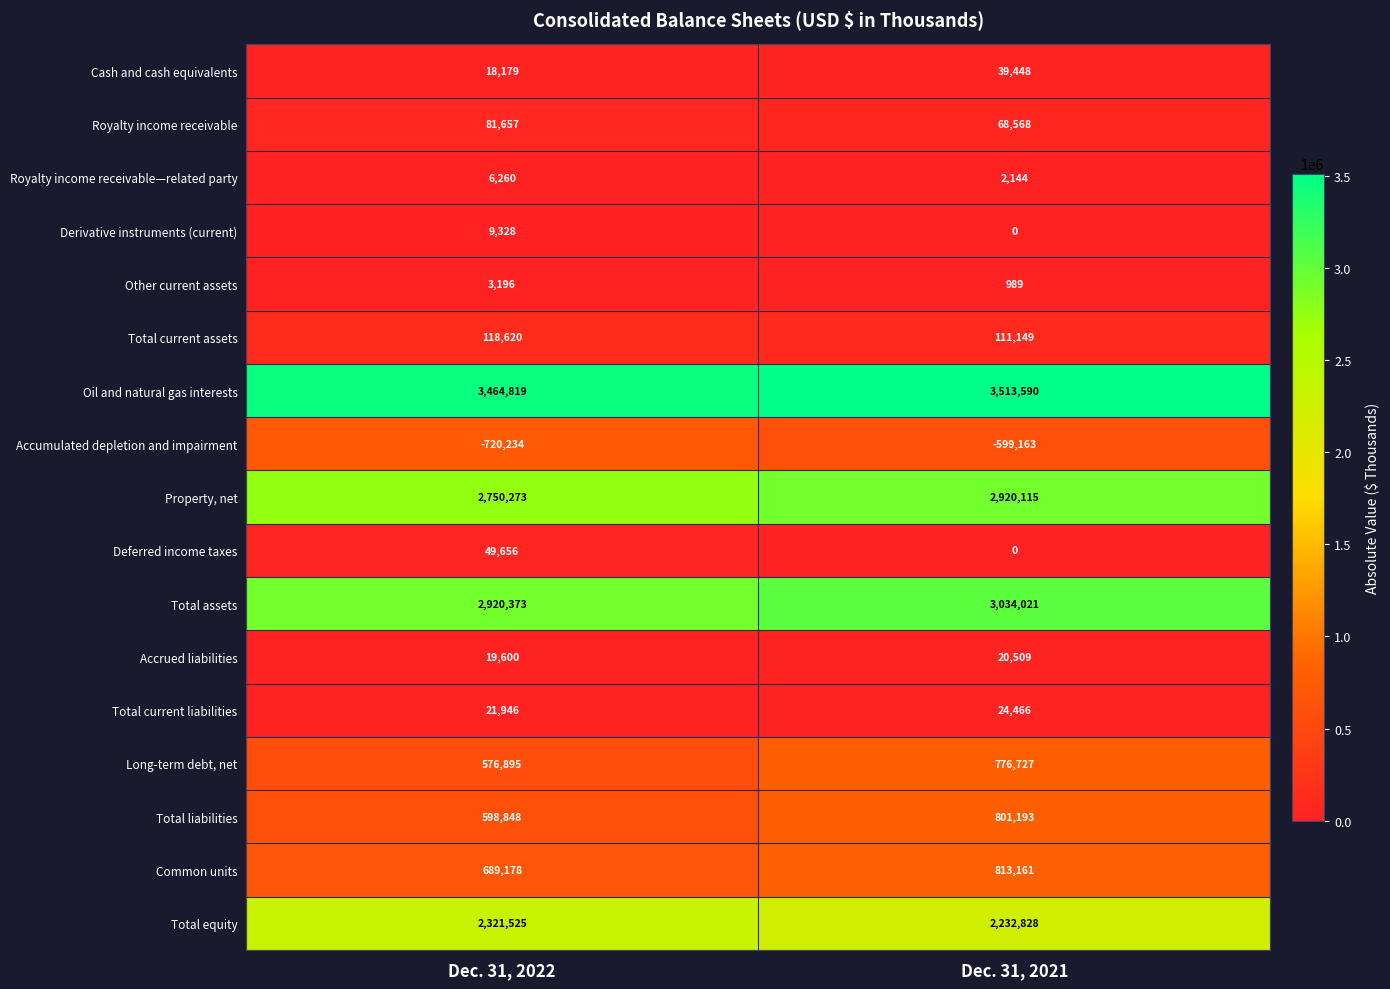

Where is Total assets nearest to the value 2977197?

Dec. 31, 2022